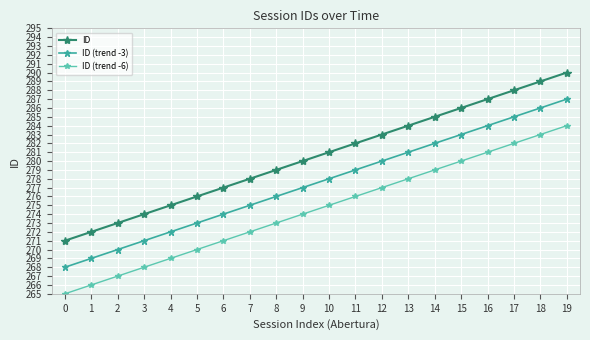

Which category has the highest value in the ID (trend -6) series?

19